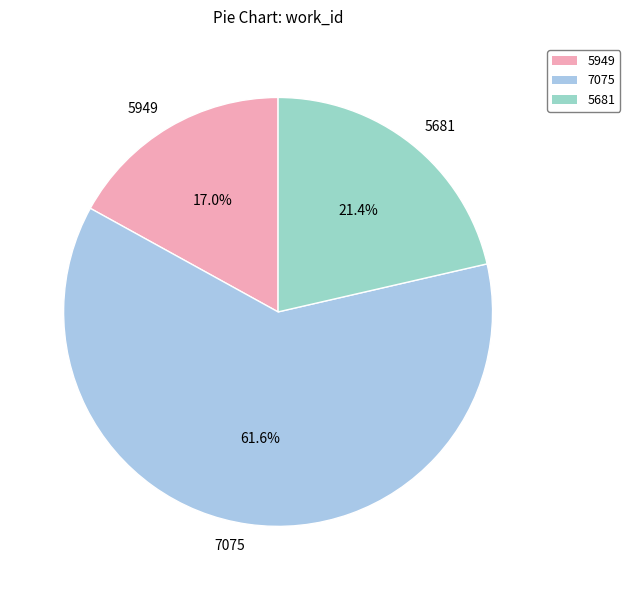

Which category has the smallest portion of the pie?

5949